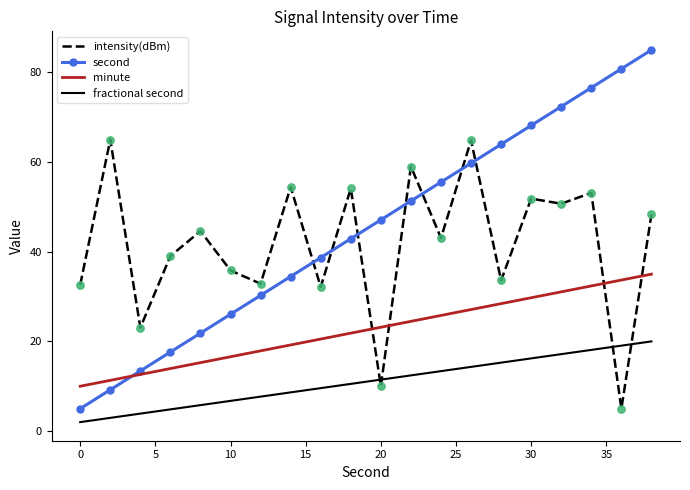

Which series has the largest range (max minus min)?

second